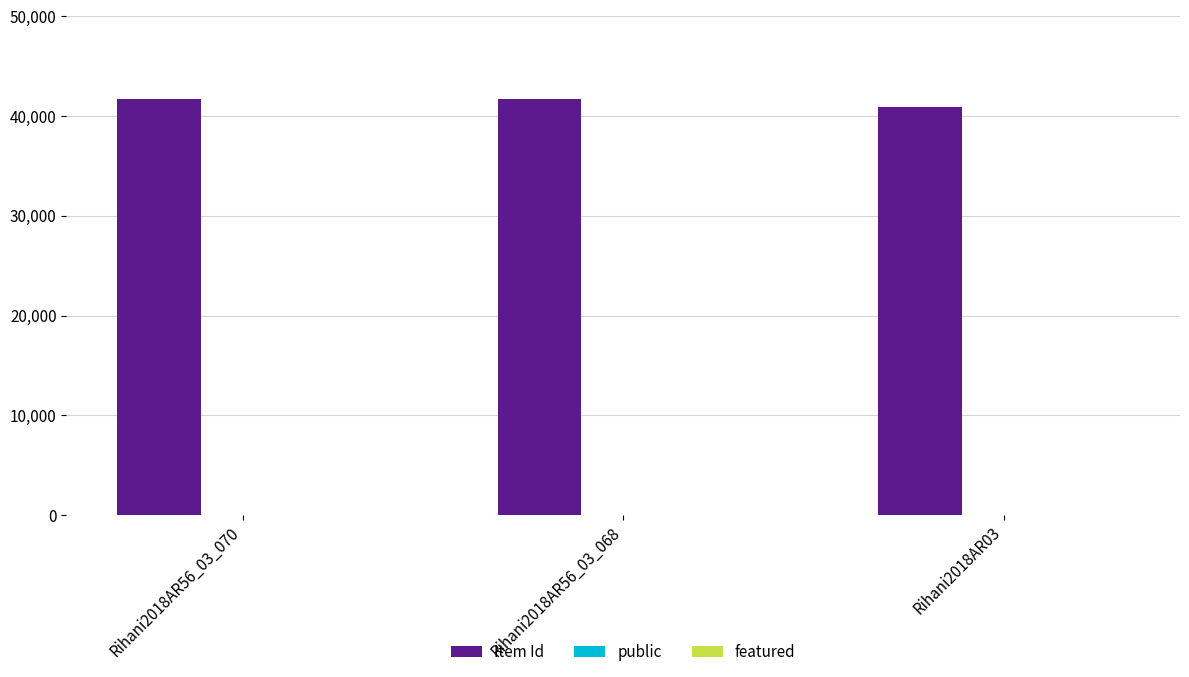

What is the sum of all Item Id values?

124277